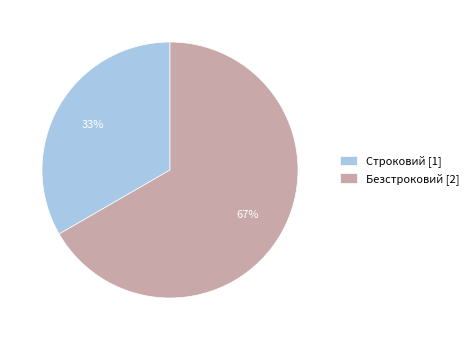

Is the sum of Безстроковий [2] and Строковий [1] greater than half?

Yes